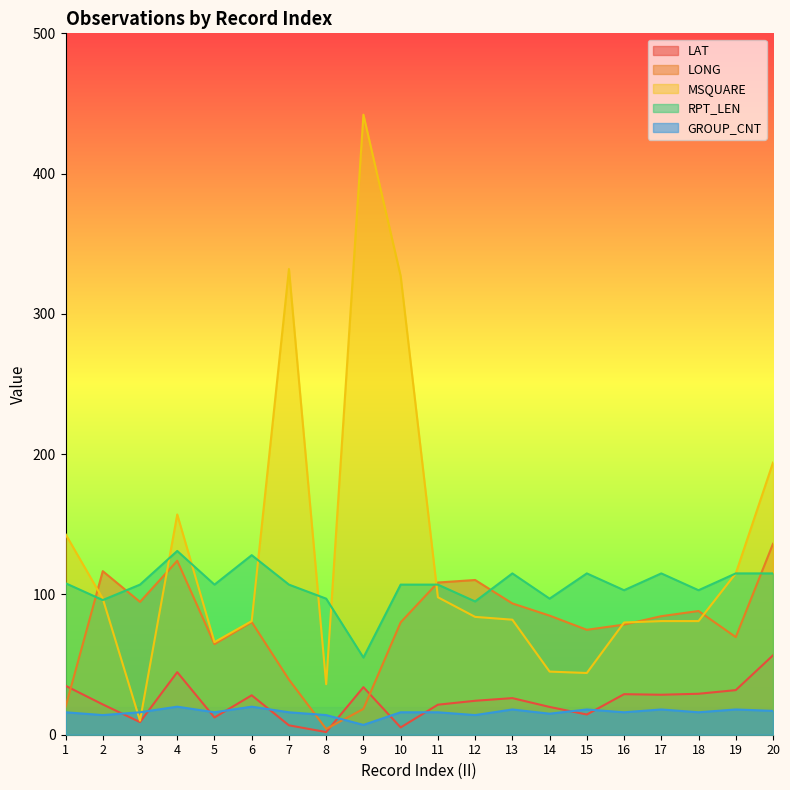

How many interior local valleys does the LONG series have?

5